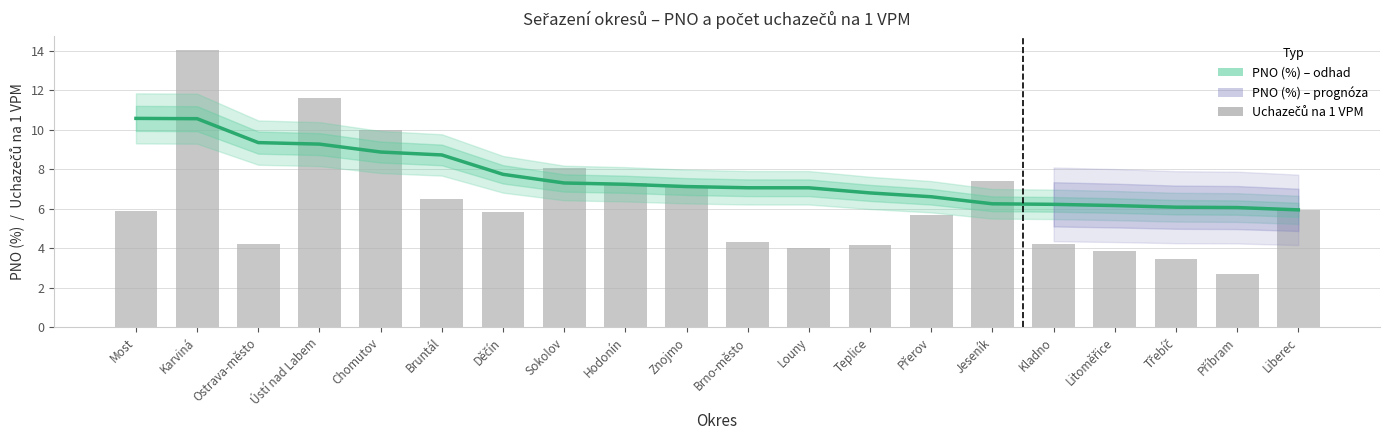

At which label does Uchazečů na 1 VPM first exceed 5?

Most